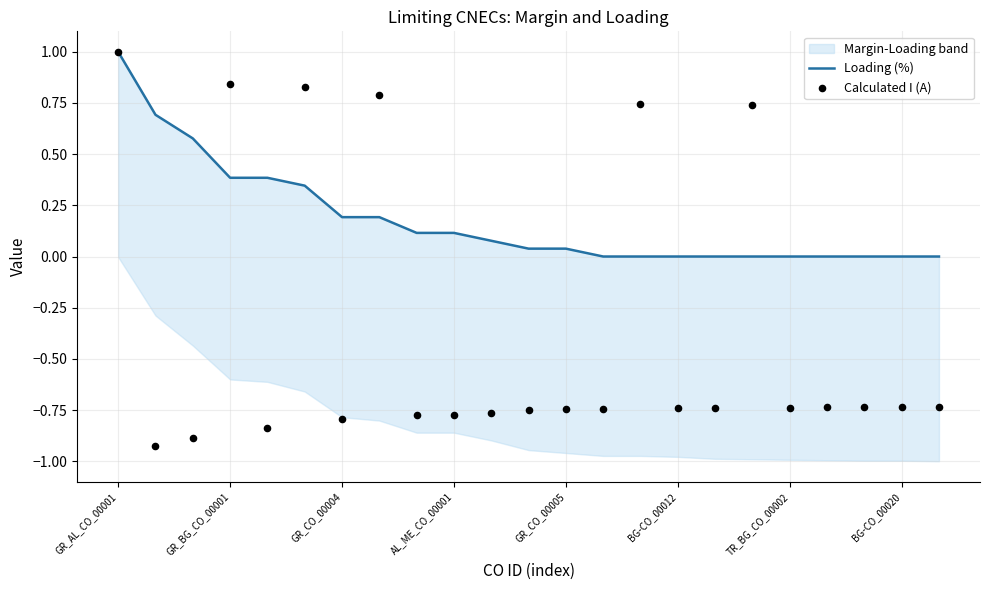

Which series has the largest Y range (max minus min)?

Calculated I (A)